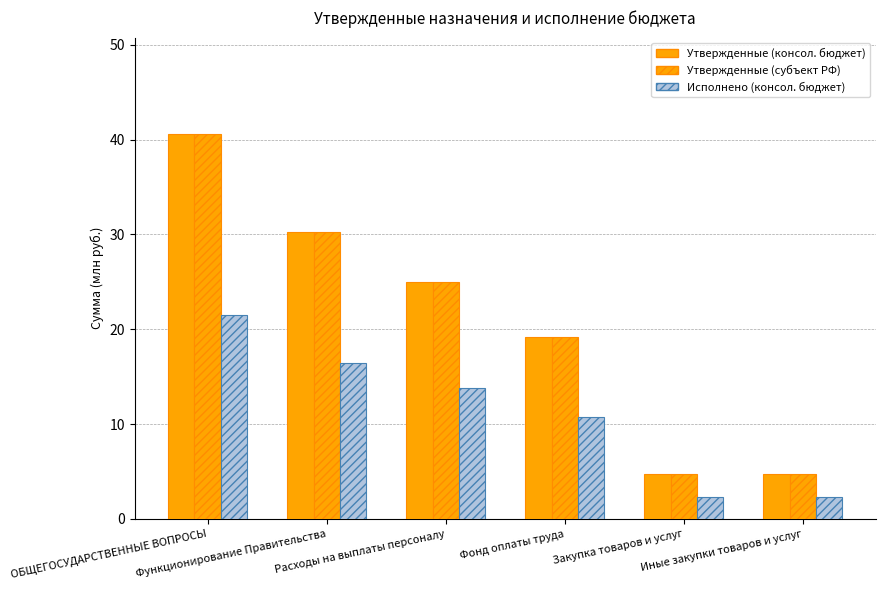

Which has a higher value, Закупка товаров и услуг or Фонд оплаты труда?

Фонд оплаты труда